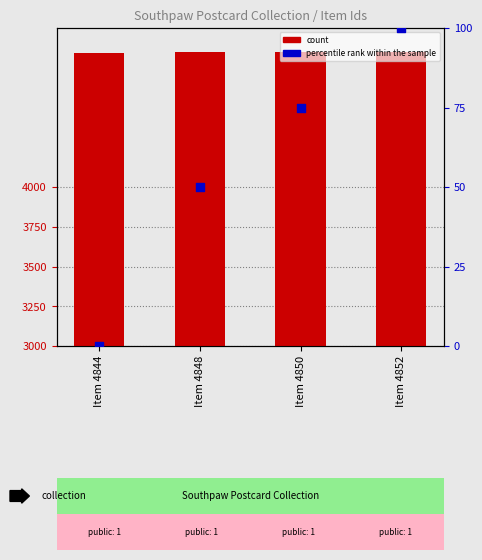

Which series has the largest Y range (max minus min)?

percentile rank within the sample